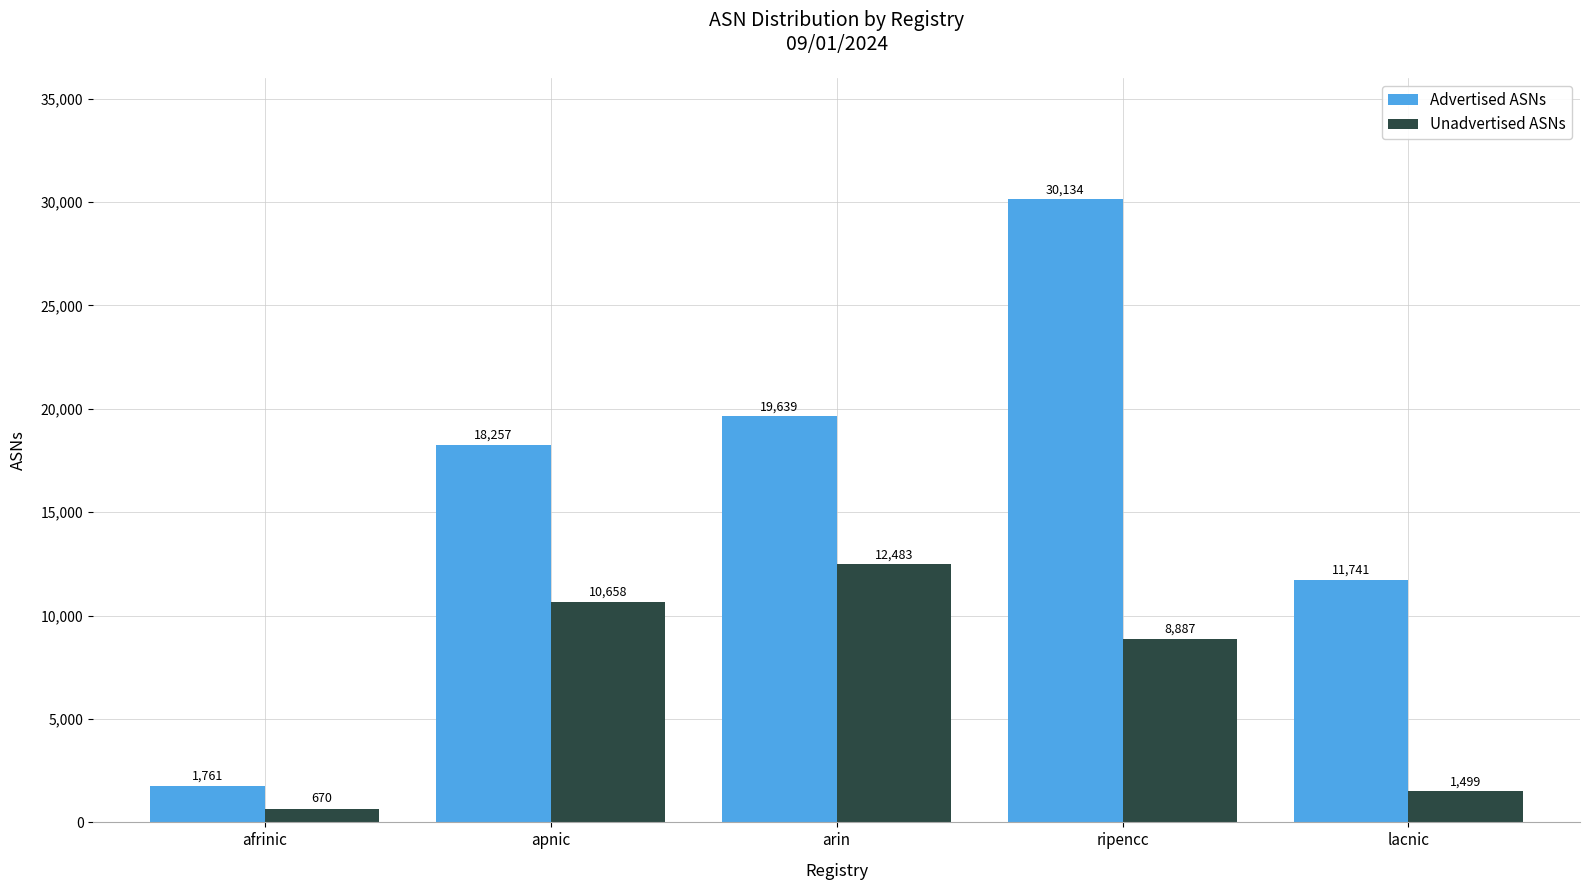

What is the difference between the Unadvertised ASNs values at apnic and lacnic?

9159